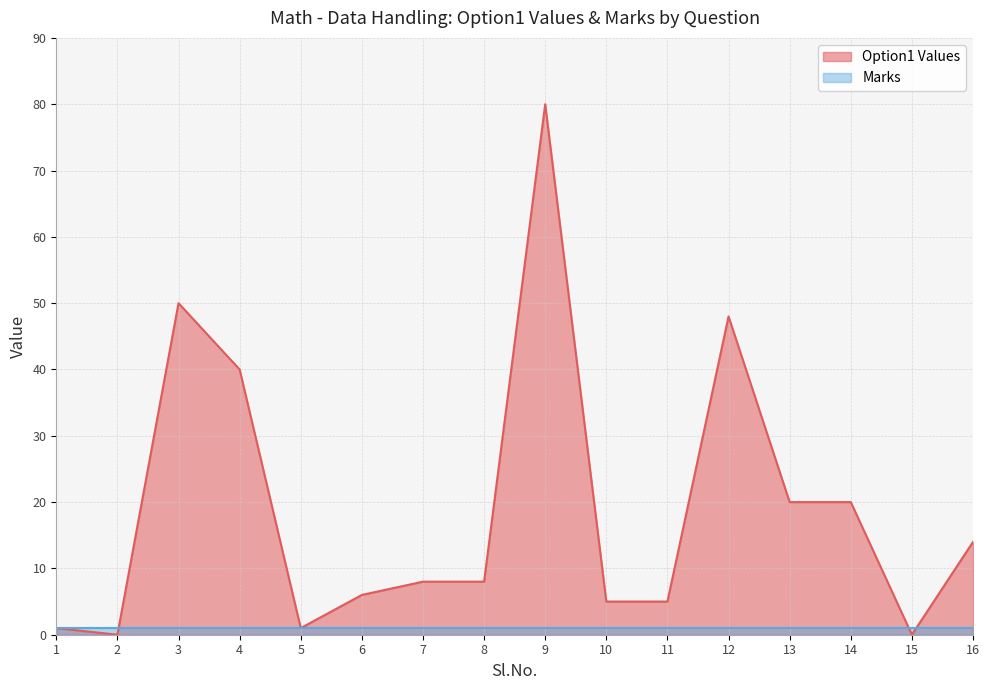

Where is the data nearest to the value 40?

4